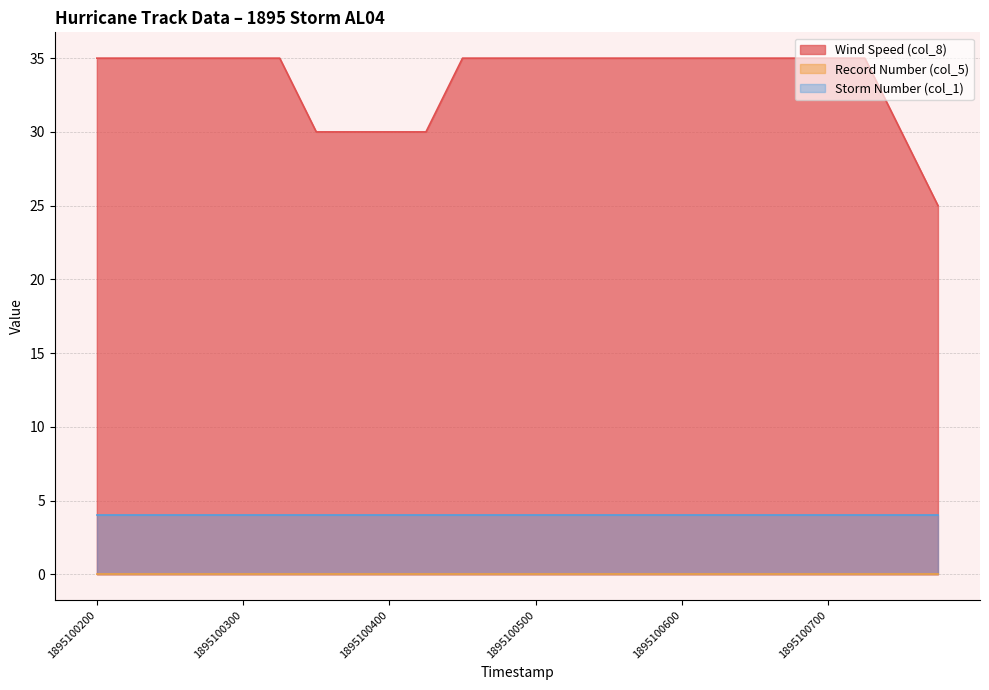

Is it true that Wind Speed (col_8) equals 8 at 1895100518?

False